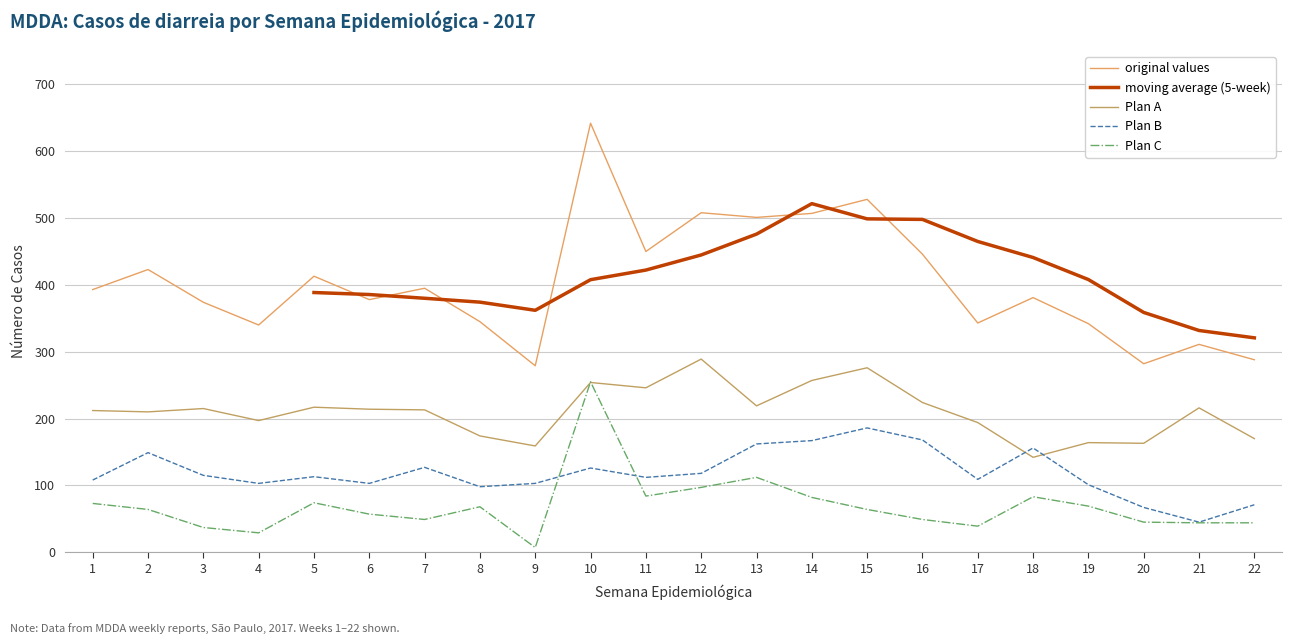

Where is the first local minimum for Plan B?

4